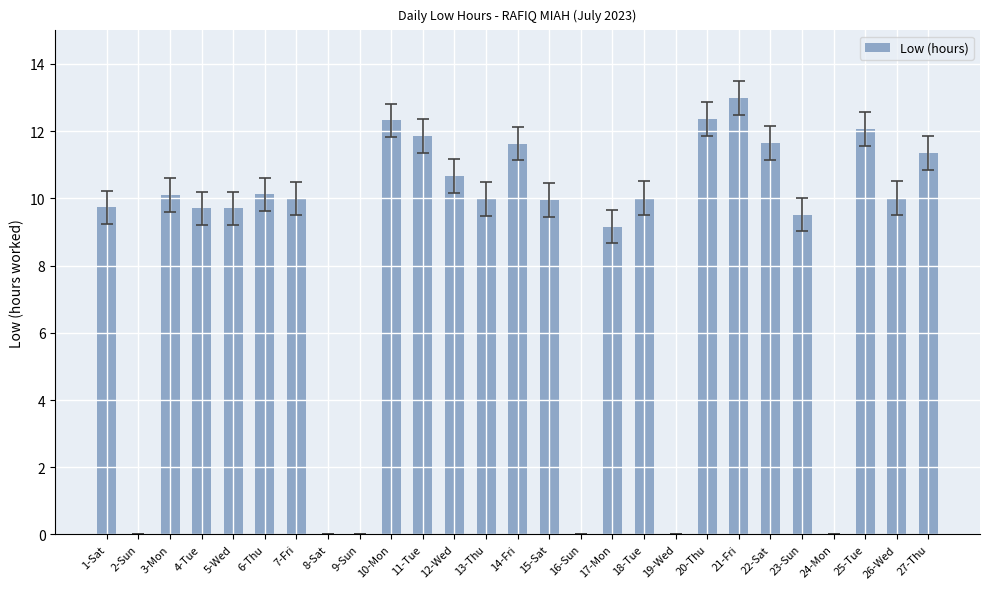

What is the approximate value at 5-Wed?

9.7